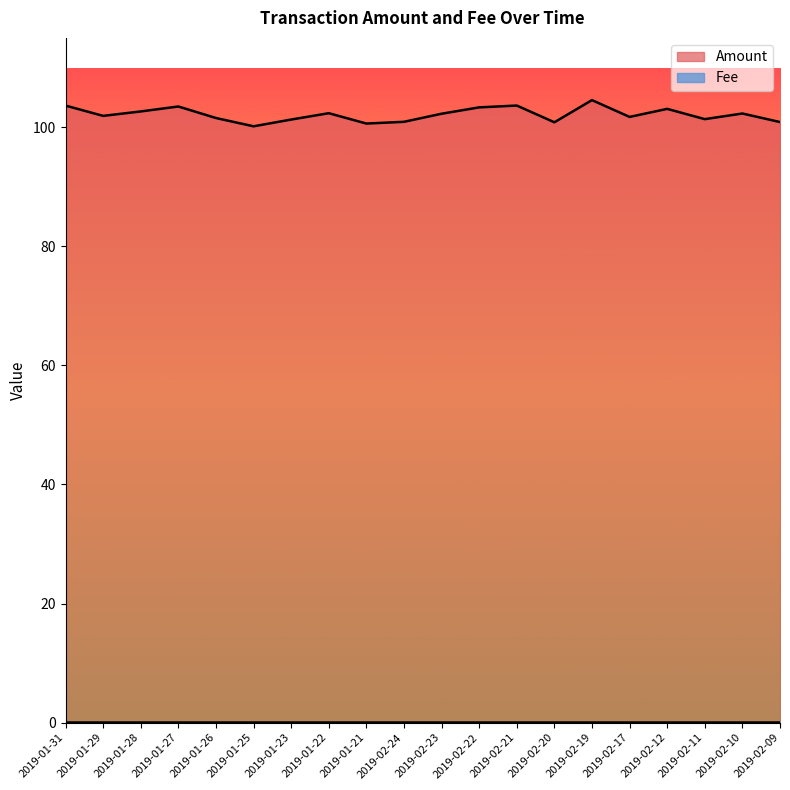

The value at 2019-01-22 is 102.4. True or false?

True